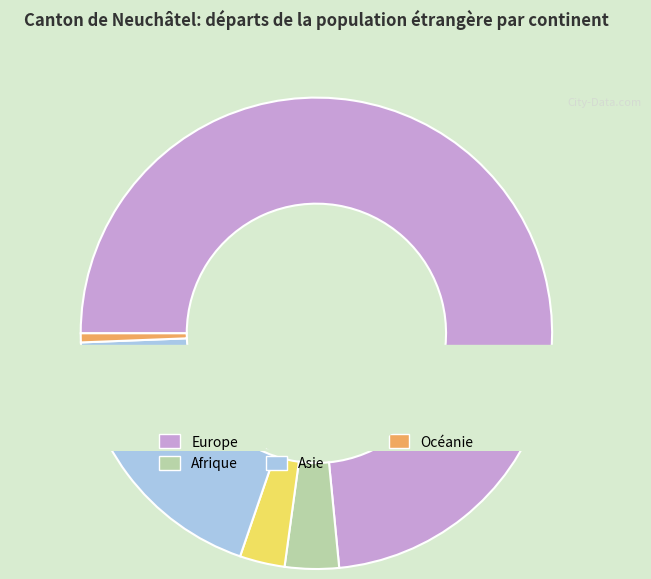

What is the largest slice in the pie chart?

Europe